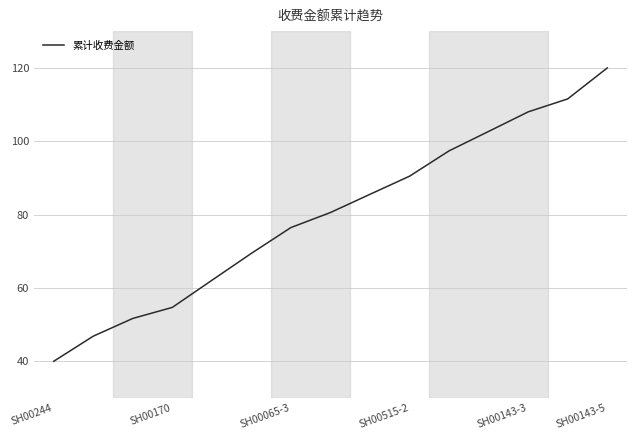

What is the difference between the maximum and minimum values?

80.0